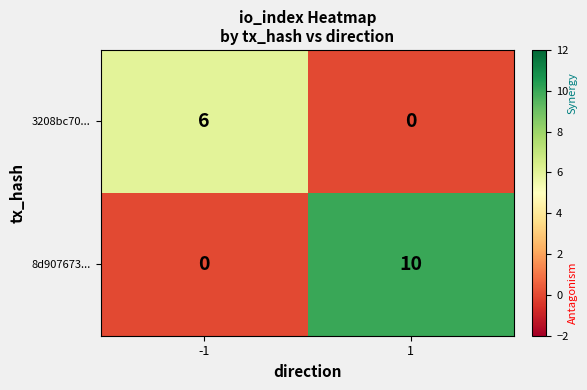

Which series has the largest range (max minus min)?

8d907673...